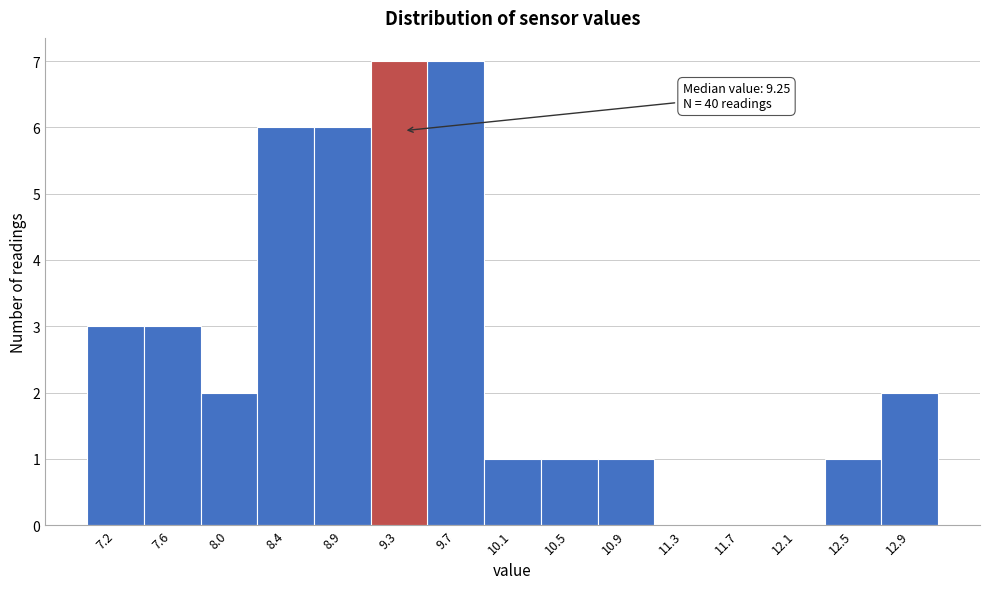

Reading left to right, list all the values displayed in this chart.

7.2=3	7.6=3	8.0=2	8.4=6	8.9=6	9.3=7	9.7=7	10.1=1	10.5=1	10.9=1	11.3=0	11.7=0	12.1=0	12.5=1	12.9=2